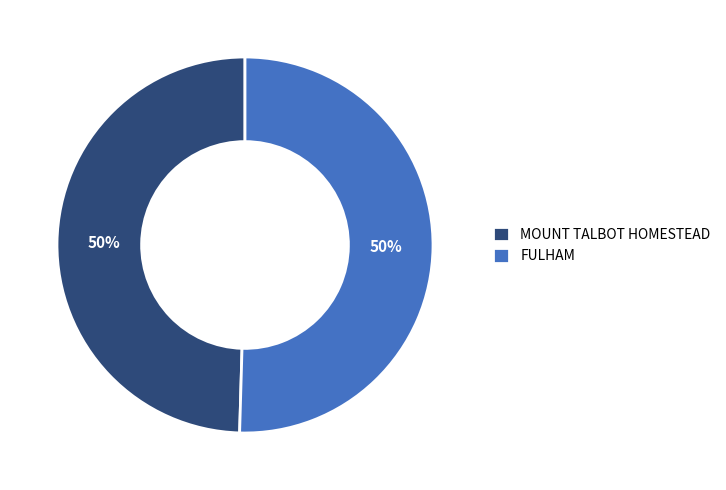

To the nearest percent, what is the combined percentage of MOUNT TALBOT HOMESTEAD and FULHAM?

100%